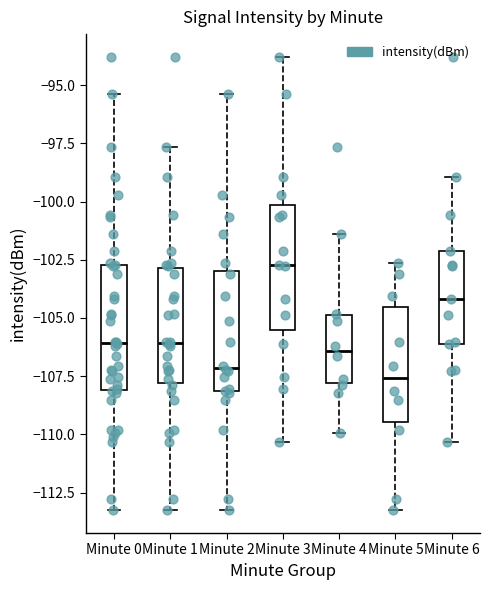

Reading left to right, transcribe this box plot: for each box, give where its median line is, the range the box spans, and where its two whiskers end, as read against the y-axis. The values are not printed on the chart, so give them approximately, as read against the axis.

Minute 0: median -106.0, box -108.0 to -102.5, whiskers -113.5 to -95.5
Minute 1: median -106.0, box -108.0 to -103.0, whiskers -113.5 to -97.5
Minute 2: median -107.0, box -108.0 to -103.0, whiskers -113.5 to -95.5
Minute 3: median -102.5, box -105.5 to -100.0, whiskers -110.5 to -94.0
Minute 4: median -106.5, box -108.0 to -105.0, whiskers -110.0 to -101.5
Minute 5: median -107.5, box -109.5 to -104.5, whiskers -113.5 to -102.5
Minute 6: median -104.0, box -106.0 to -102.0, whiskers -110.5 to -99.0